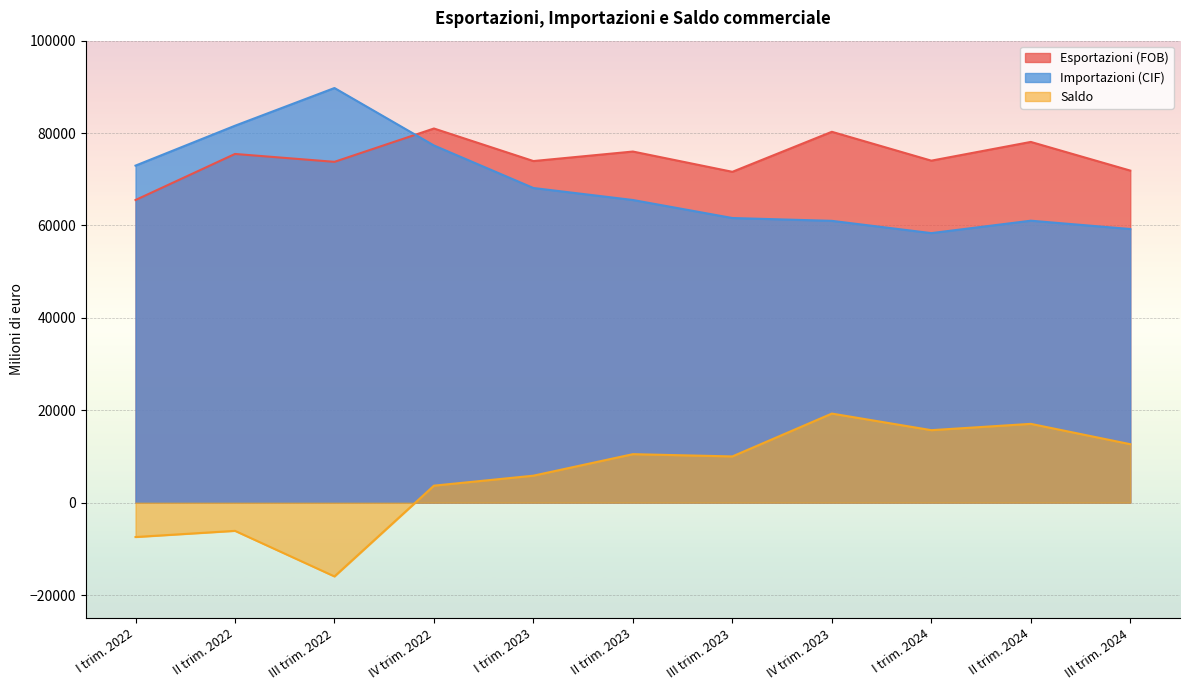

Which series has the largest total across all categories?

Esportazioni (FOB)